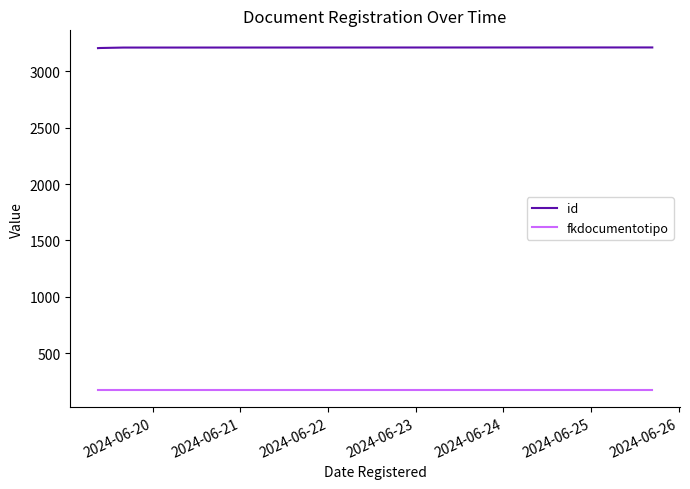

What is the average value of the id series?

3210